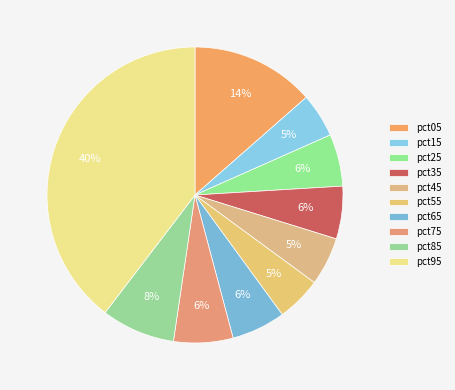

What percentage is the pct95 slice, to the nearest percent?

40%